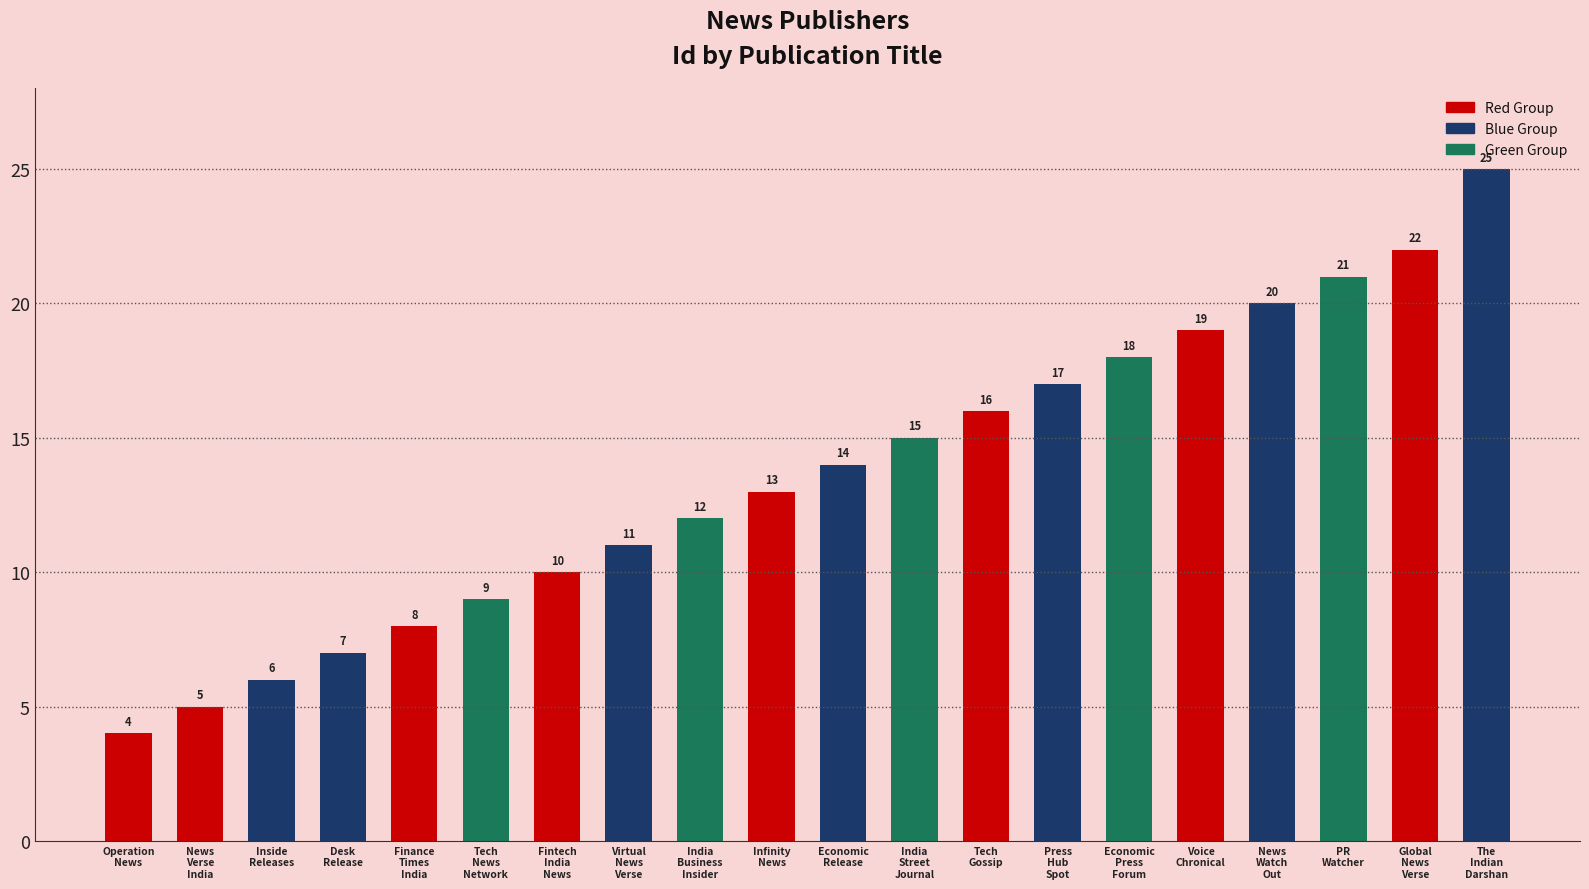

What is the maximum value shown in the chart?

25